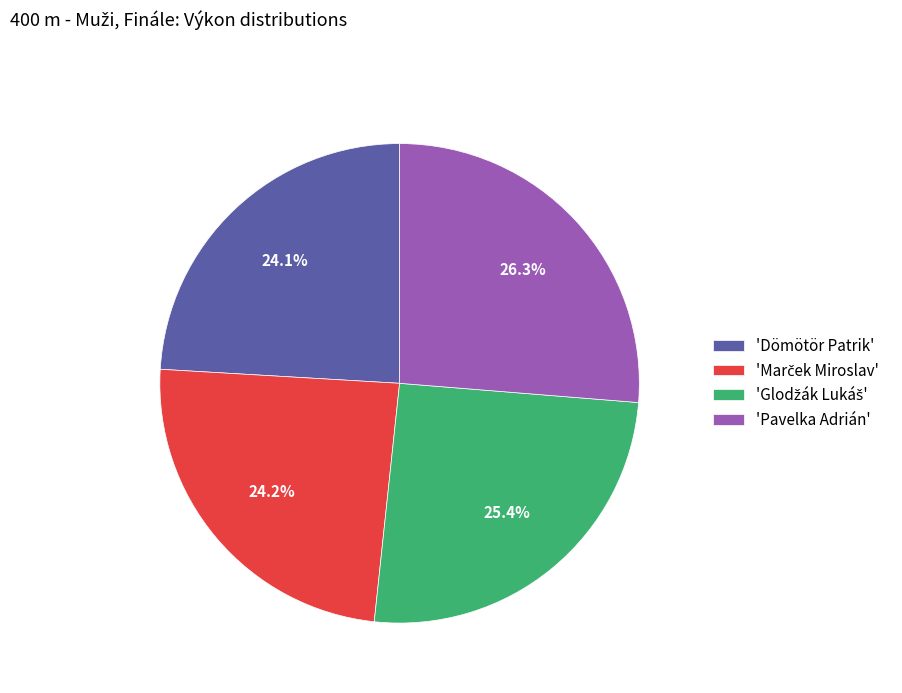

What is the ratio of the value at 'Dömötör Patrik' to the value at 'Pavelka Adrián'?

0.9